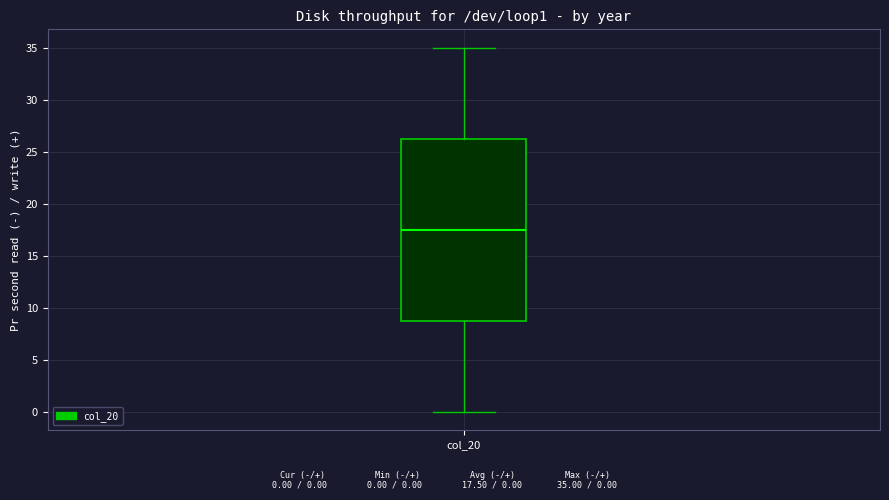

Transcribe this box plot: give where the median line is, the range the box spans, and where the two whiskers end, as read against the y-axis. The values are not printed on the chart, so give them approximately, as read against the axis.

median 17.5, box 9.0 to 26.5, whiskers 0.0 to 35.0